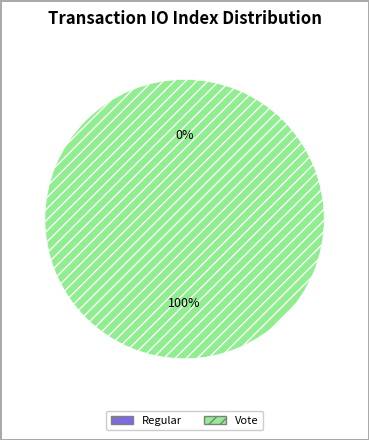

Do Regular and Vote together represent more than half of the pie?

Yes